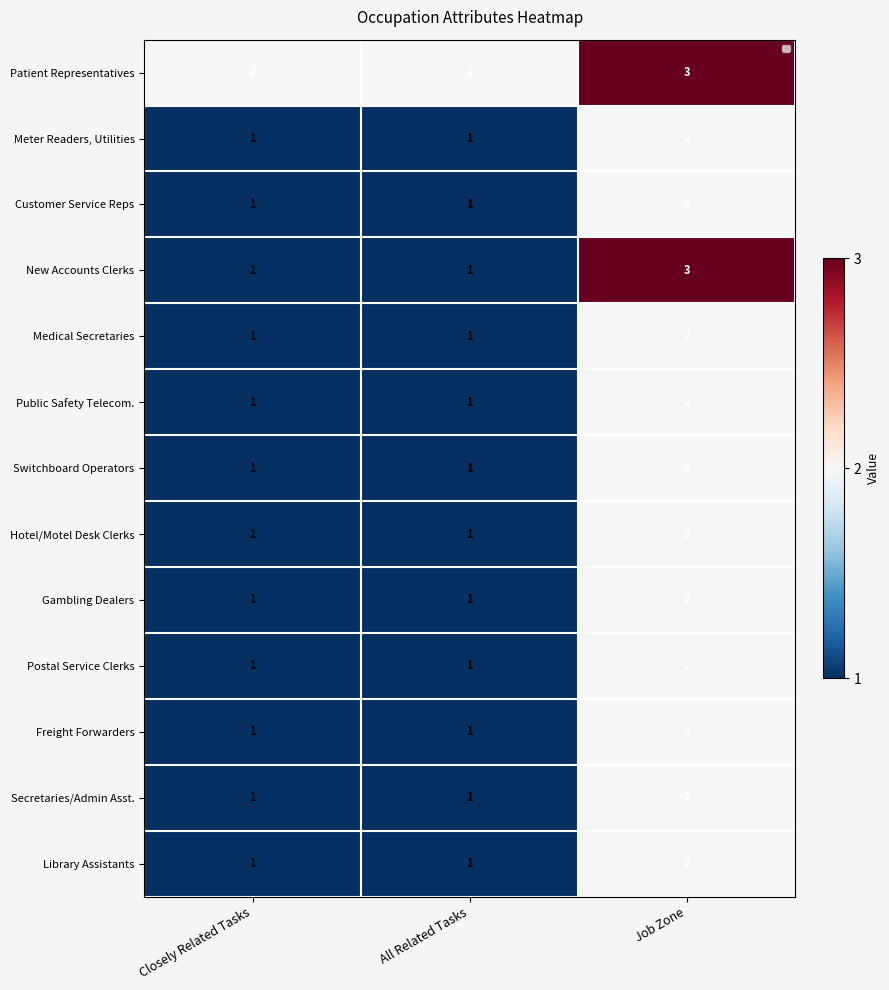

Between Job Zone and All Related Tasks, which is larger?

Job Zone